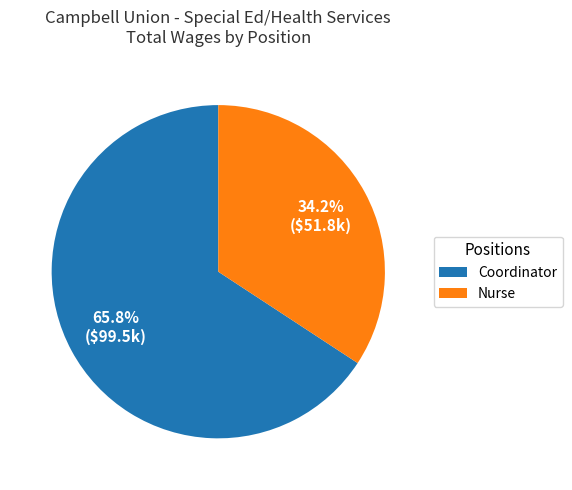

How many segments does this pie chart have?

2